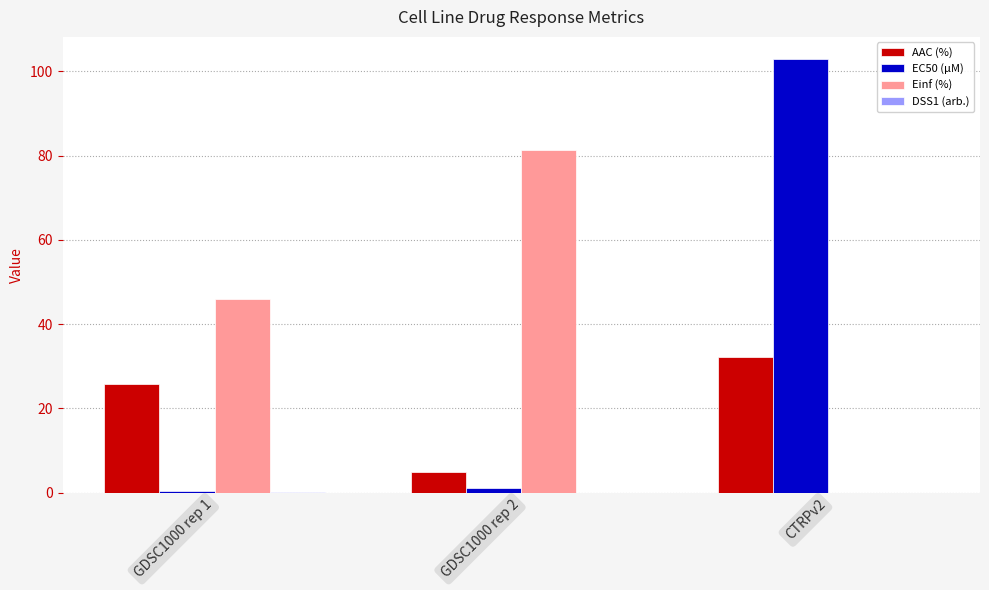

What is the maximum value shown in the chart?

103.0